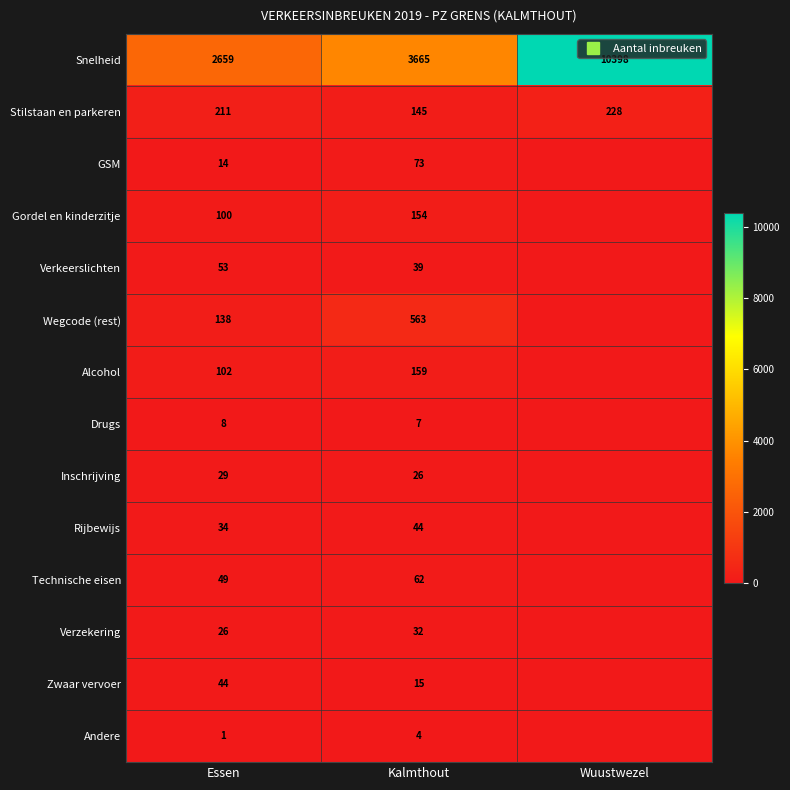

Rank the series by their maximum value, from highest to lowest.

Snelheid, Wegcode (rest), Stilstaan en parkeren, Alcohol, Gordel en kinderzitje, GSM, Technische eisen, Verkeerslichten, Rijbewijs, Zwaar vervoer, Verzekering, Inschrijving, Drugs, Andere